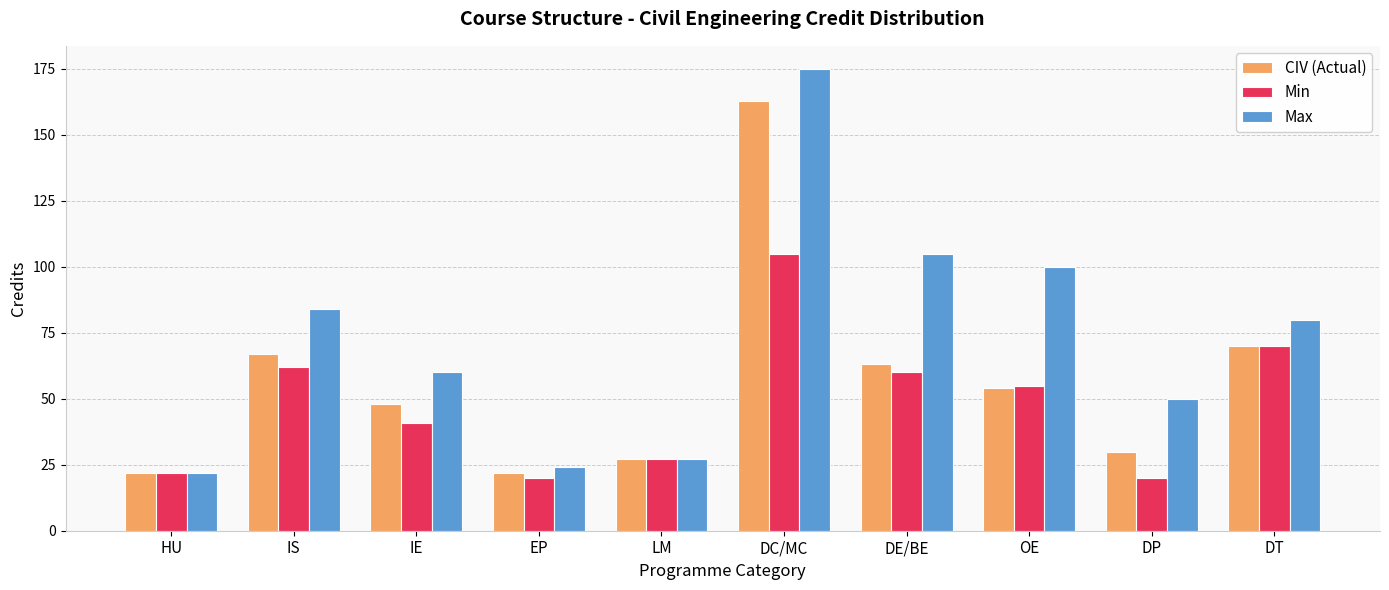

What are all the series names shown in the legend?

CIV (Actual), Min, Max